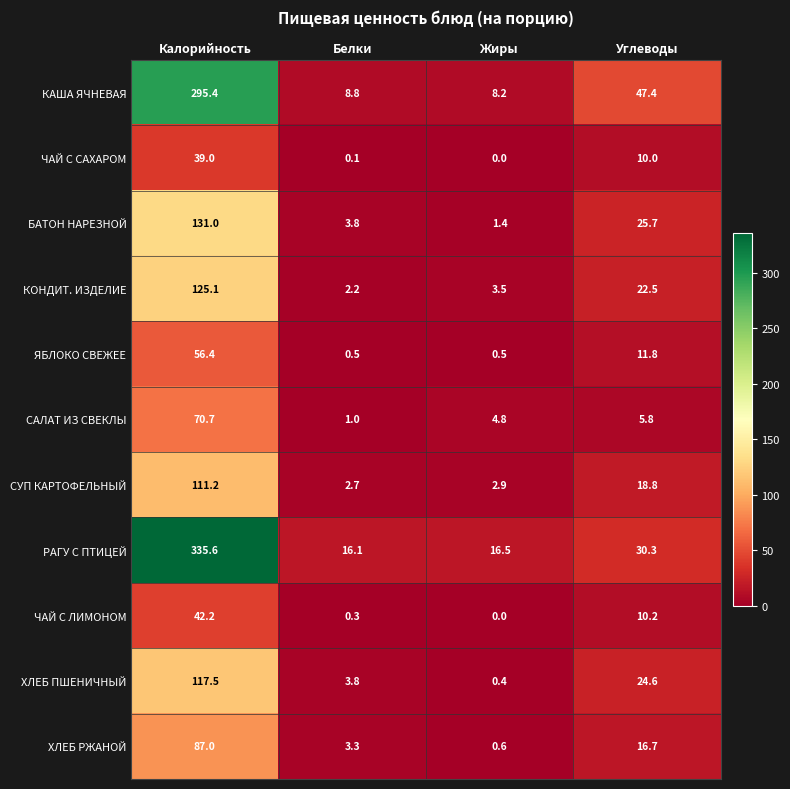

Rank the categories by СУП КАРТОФЕЛЬНЫЙ value from lowest to highest.

Белки, Жиры, Углеводы, Калорийность